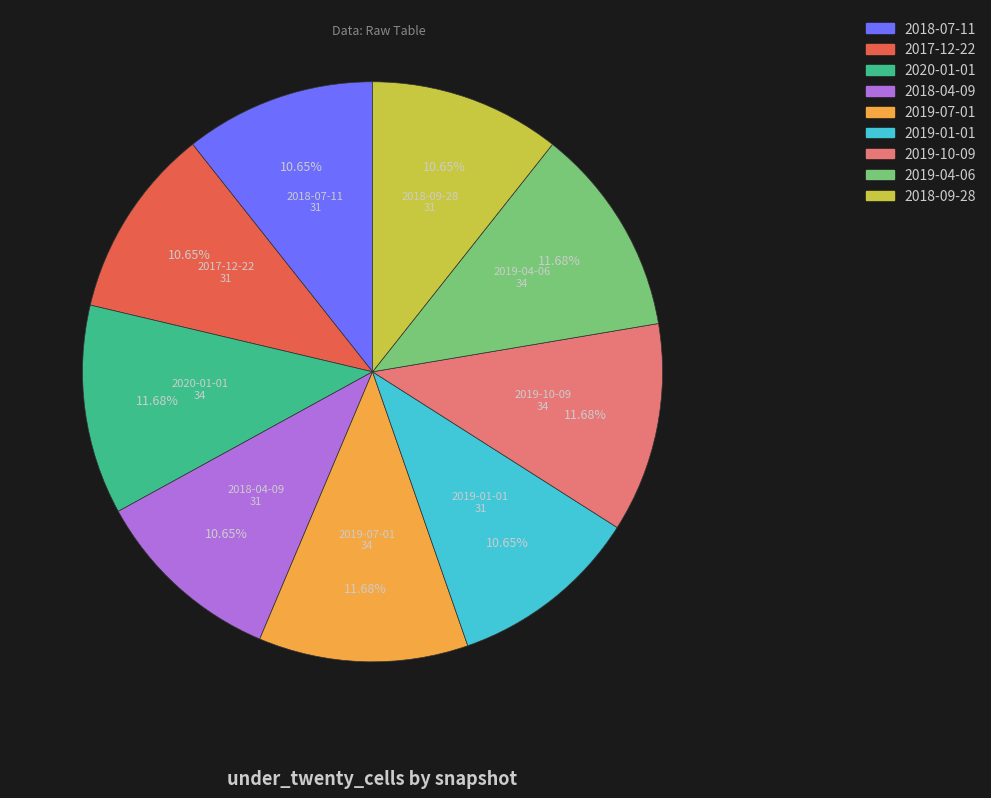

Is there a majority slice in this chart?

No